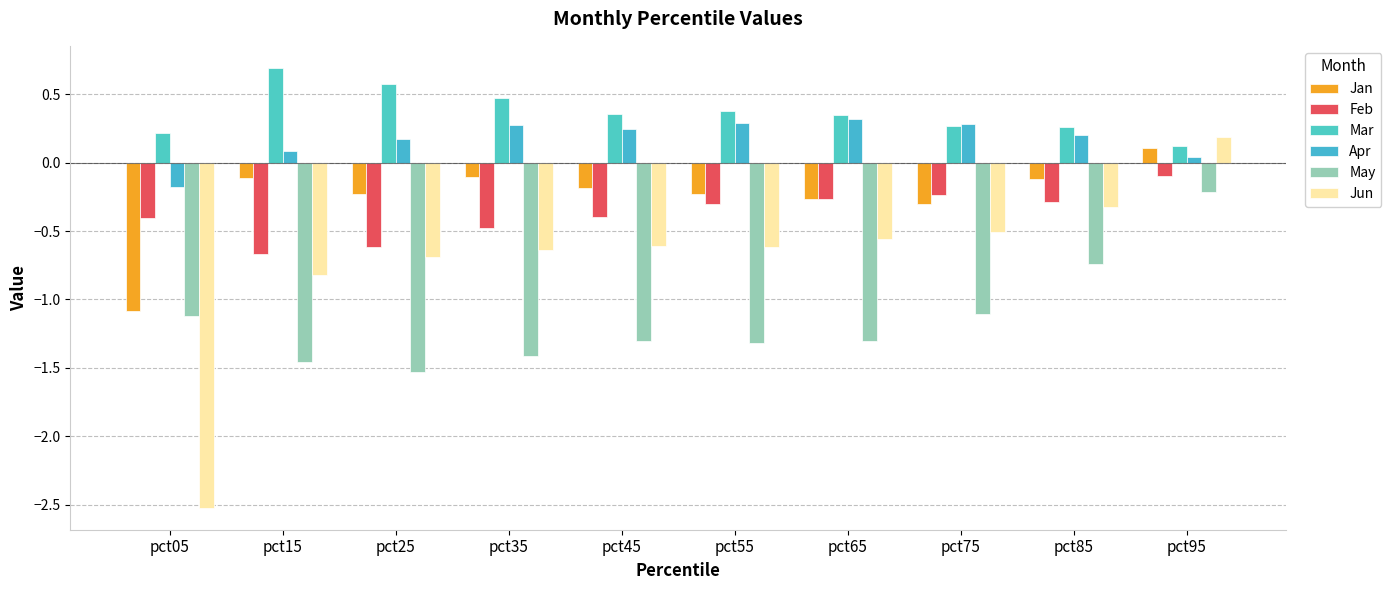

Reading right to left, transcribe all the data shown in this chart.

Jan: pct95=0.1	pct85=-0.1	pct75=-0.3	pct65=-0.3	pct55=-0.2	pct45=-0.2	pct35=-0.1	pct25=-0.2	pct15=-0.1	pct05=-1.1
Feb: pct95=-0.1	pct85=-0.3	pct75=-0.2	pct65=-0.3	pct55=-0.3	pct45=-0.4	pct35=-0.5	pct25=-0.6	pct15=-0.7	pct05=-0.4
Mar: pct95=0.1	pct85=0.3	pct75=0.3	pct65=0.3	pct55=0.4	pct45=0.4	pct35=0.5	pct25=0.6	pct15=0.7	pct05=0.2
Apr: pct95=0.0	pct85=0.2	pct75=0.3	pct65=0.3	pct55=0.3	pct45=0.2	pct35=0.3	pct25=0.2	pct15=0.1	pct05=-0.2
May: pct95=-0.2	pct85=-0.7	pct75=-1.1	pct65=-1.3	pct55=-1.3	pct45=-1.3	pct35=-1.4	pct25=-1.5	pct15=-1.5	pct05=-1.1
Jun: pct95=0.2	pct85=-0.3	pct75=-0.5	pct65=-0.6	pct55=-0.6	pct45=-0.6	pct35=-0.6	pct25=-0.7	pct15=-0.8	pct05=-2.5